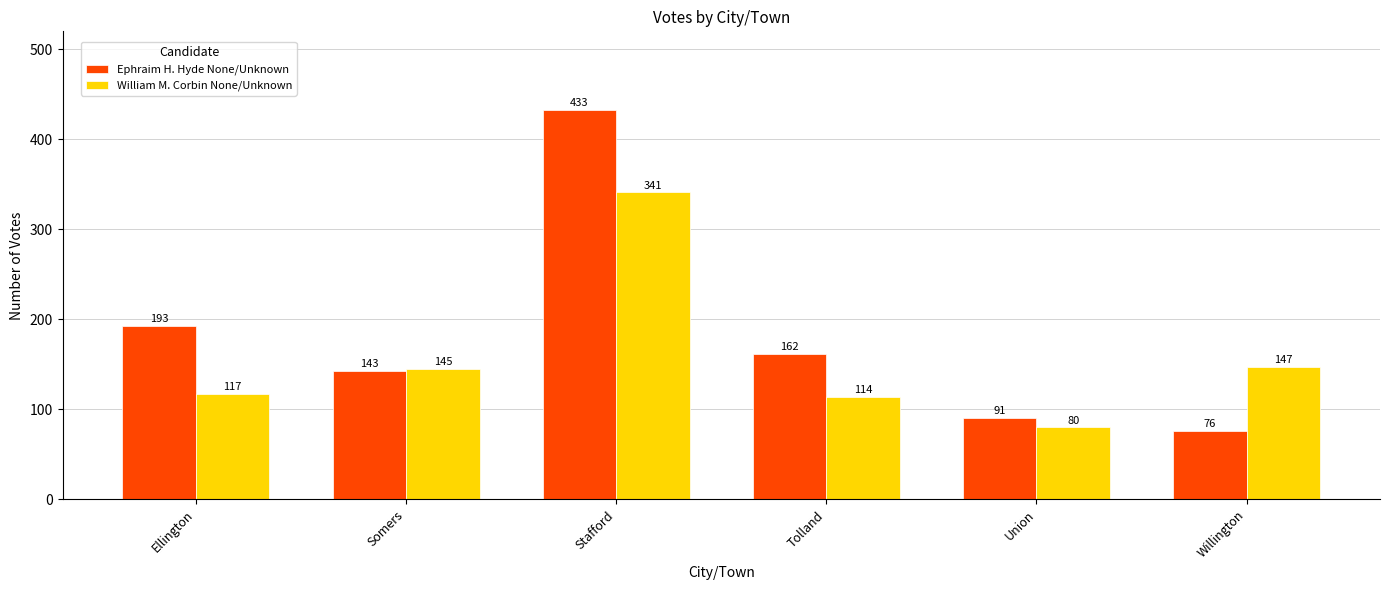

True or false: William M. Corbin None/Unknown has a value of 54 at Union.

False